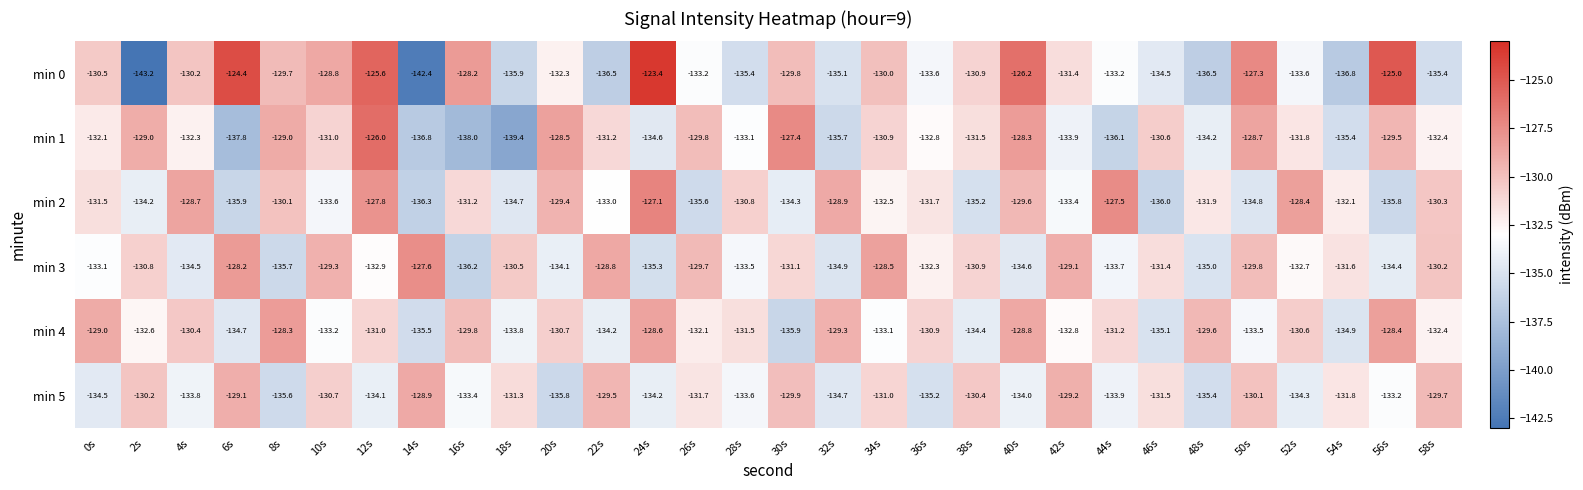

Count the number of categories in the chart.

30